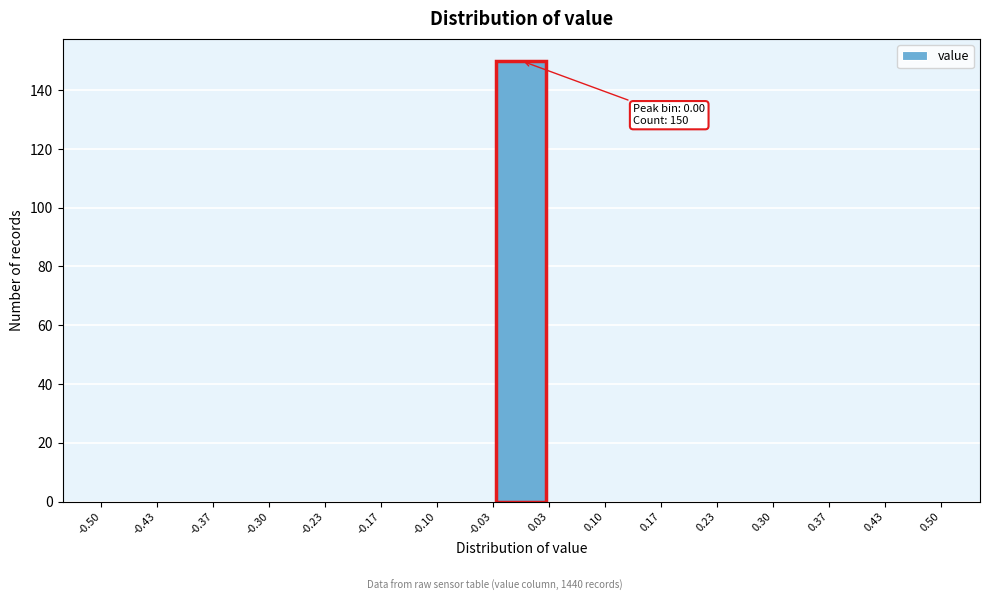

Over which range of the x-axis is the bar tallest?

-0.03 to 0.03